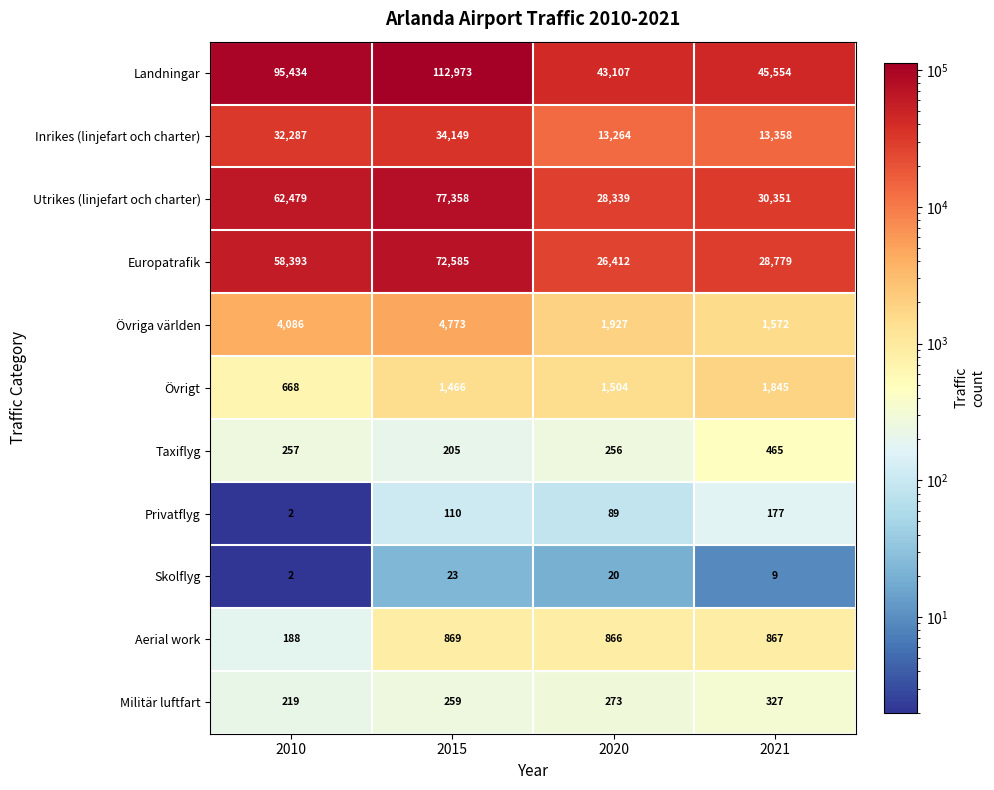

What is the difference between the maximum and minimum values in the Landningar series?

69866